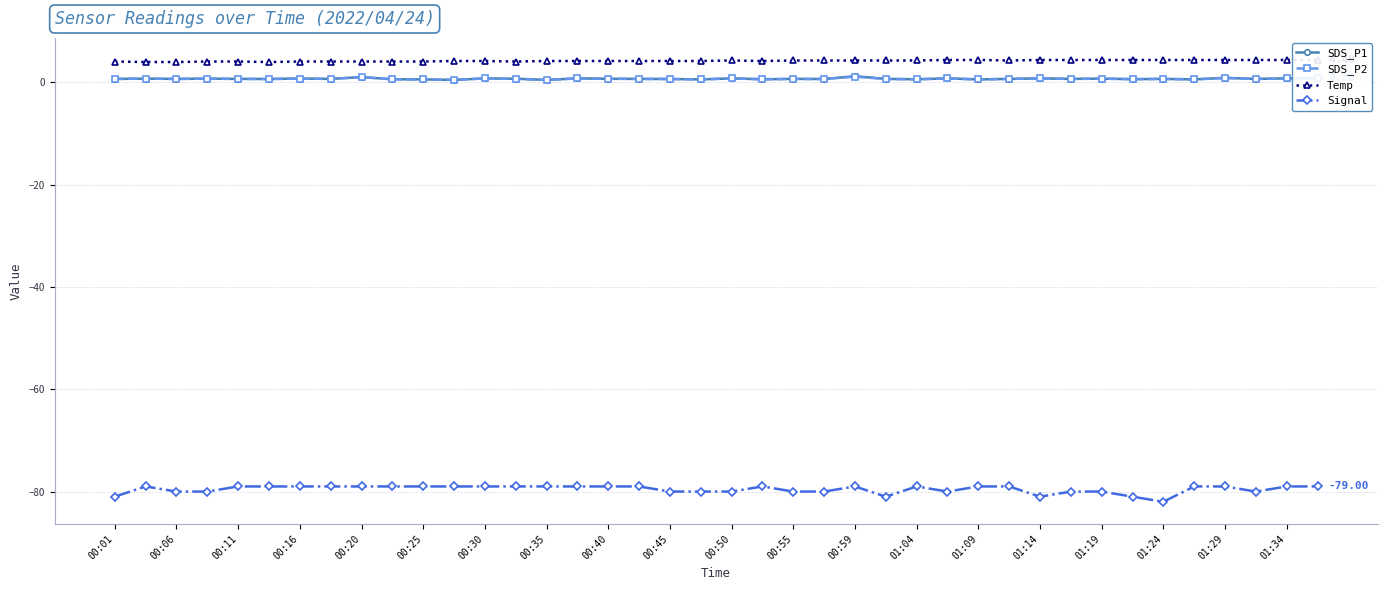

Reading left to right, extract all data points from this chart.

SDS_P1: 0.7	0.8	0.7	0.8	0.7	0.7	0.8	0.7	1.1	0.6	0.6	0.5	0.8	0.7	0.5	0.8	0.7	0.7	0.7	0.6	0.8	0.6	0.7	0.7	1.2	0.7	0.6	0.8	0.6	0.7	0.8	0.7	0.8	0.7	0.7	0.6	0.9	0.7	0.8	0.8
SDS_P2: 0.7	0.8	0.7	0.8	0.7	0.7	0.8	0.7	1.1	0.6	0.6	0.5	0.8	0.7	0.5	0.8	0.7	0.7	0.7	0.6	0.8	0.6	0.7	0.7	1.1	0.7	0.6	0.8	0.6	0.7	0.8	0.7	0.8	0.7	0.7	0.6	0.9	0.7	0.8	0.8
Temp: 4.1	4.0	4.0	4.1	4.1	4.0	4.1	4.1	4.1	4.1	4.1	4.2	4.2	4.1	4.2	4.2	4.2	4.2	4.2	4.2	4.3	4.2	4.3	4.3	4.3	4.3	4.3	4.4	4.4	4.3	4.4	4.4	4.4	4.4	4.4	4.4	4.4	4.4	4.4	4.4
Signal: -81.0	-79.0	-80.0	-80.0	-79.0	-79.0	-79.0	-79.0	-79.0	-79.0	-79.0	-79.0	-79.0	-79.0	-79.0	-79.0	-79.0	-79.0	-80.0	-80.0	-80.0	-79.0	-80.0	-80.0	-79.0	-81.0	-79.0	-80.0	-79.0	-79.0	-81.0	-80.0	-80.0	-81.0	-82.0	-79.0	-79.0	-80.0	-79.0	-79.0